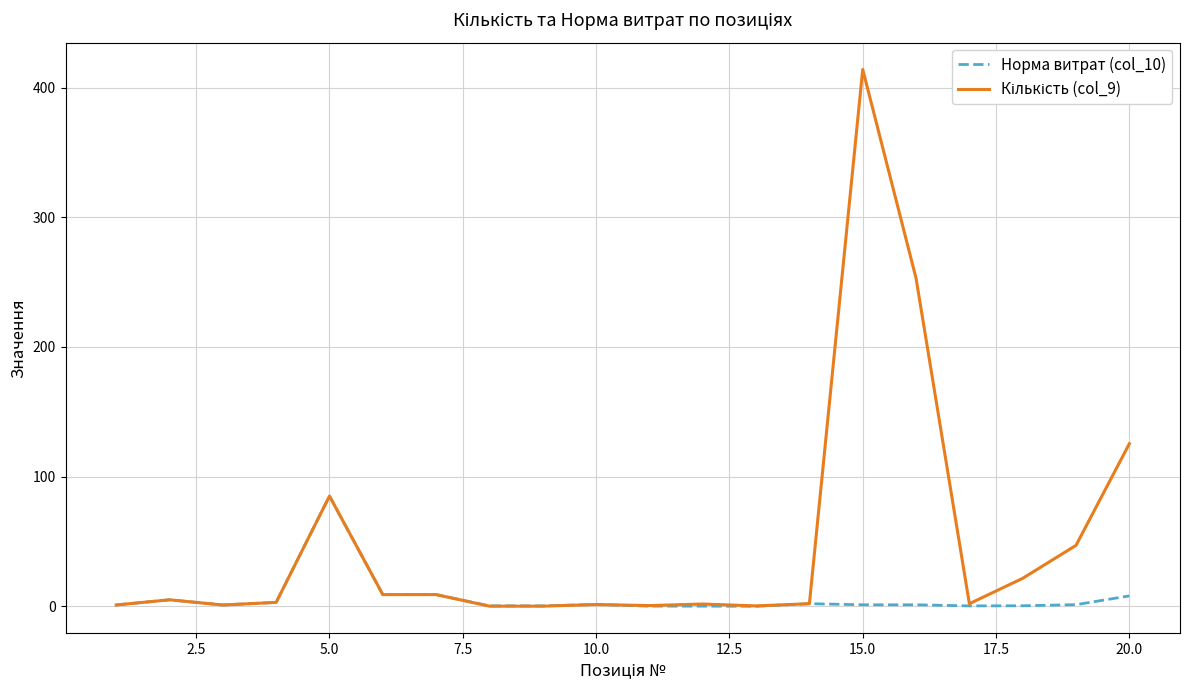

What is the greatest value displayed?

414.0